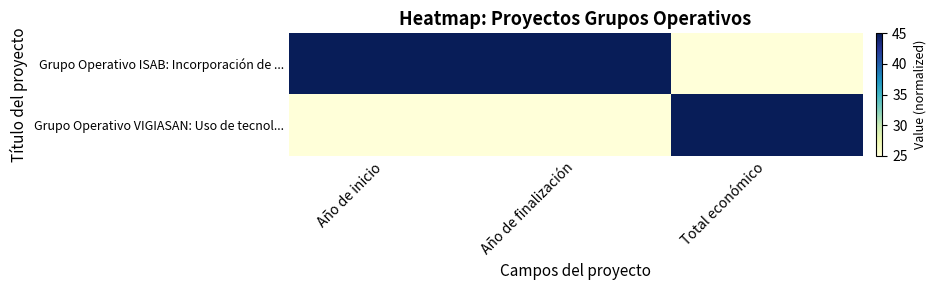

Reading right to left, what are all the values shown in this chart?

Grupo Operativo ISAB: Incorporación de ...: Total económico=25	Año de finalización=45	Año de inicio=45
Grupo Operativo VIGIASAN: Uso de tecnol...: Total económico=45	Año de finalización=25	Año de inicio=25